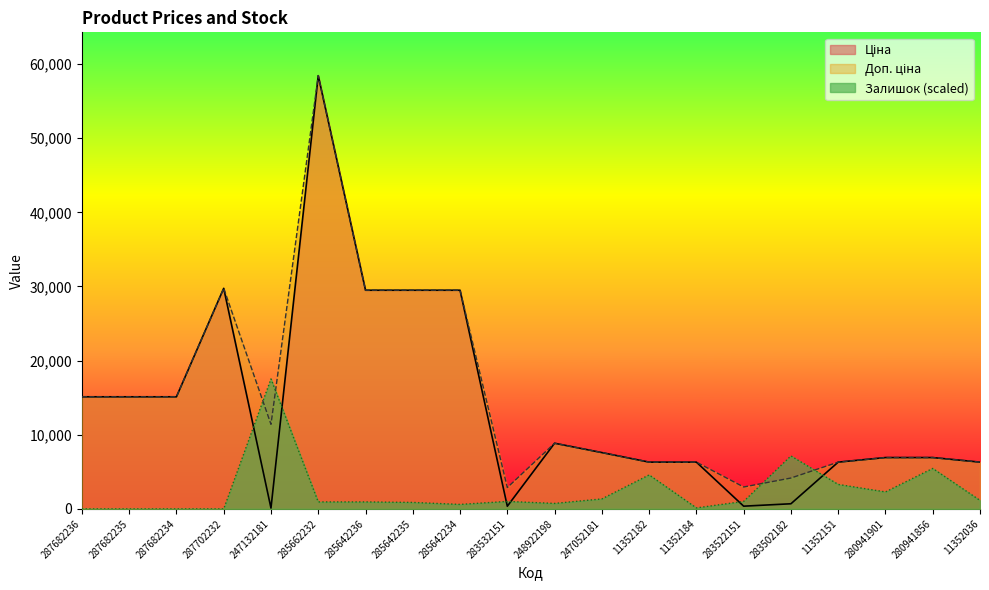

At which category does Залишок reach its first local valley?

285642234